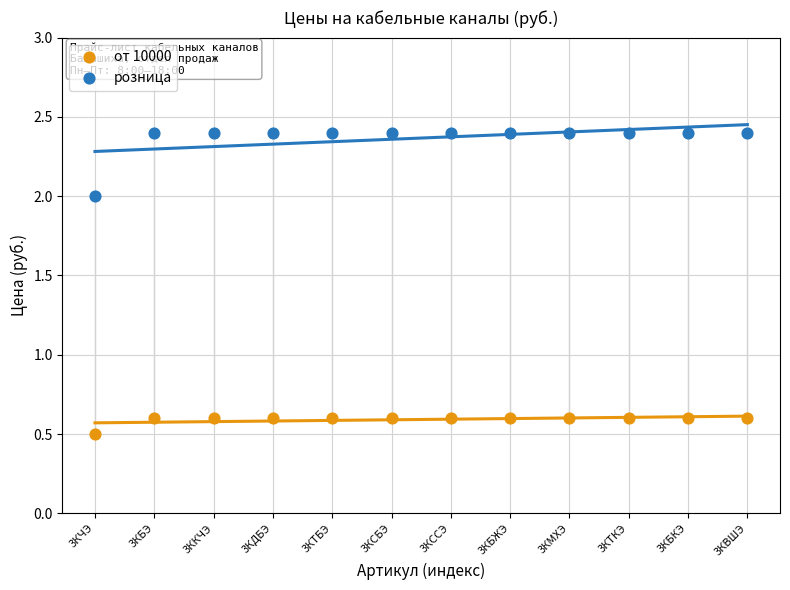

Across all data points, what is the range of Y values (max minus min)?

1.9